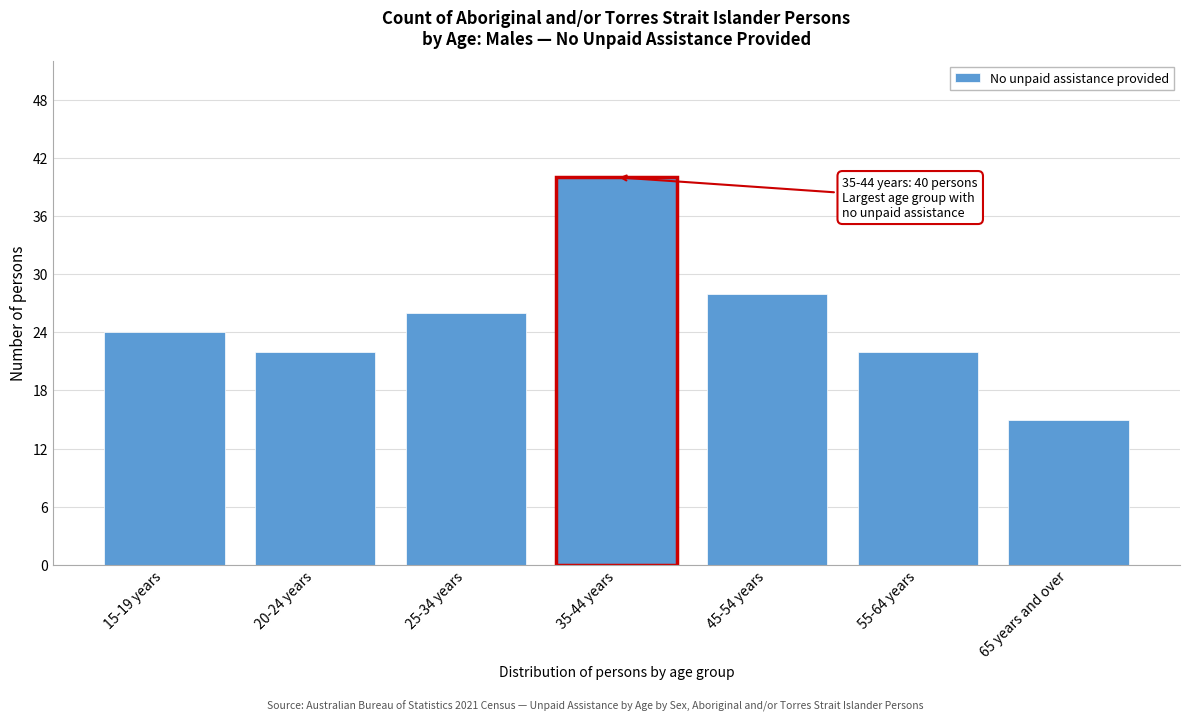

Reading left to right, extract all data points from this chart.

24	22	26	40	28	22	15